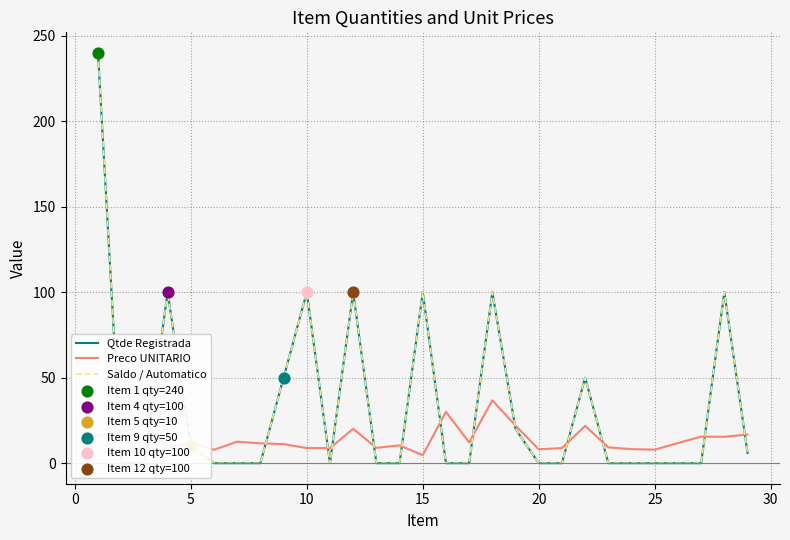

What are all the series names shown in the legend?

Qtde Registrada, Preco UNITARIO, Saldo / Automatico